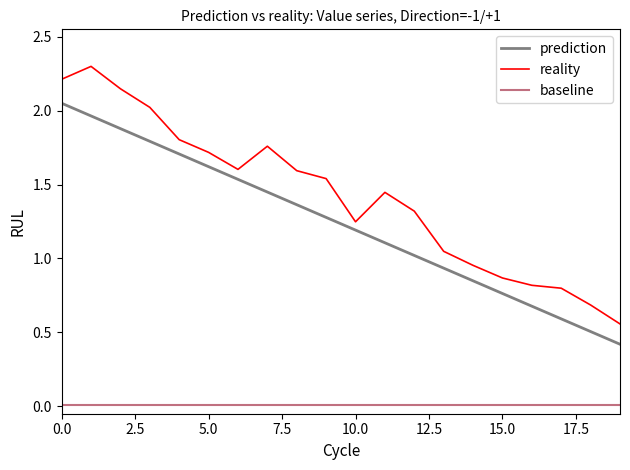

At how many categories does at least one series exceed 0?

20